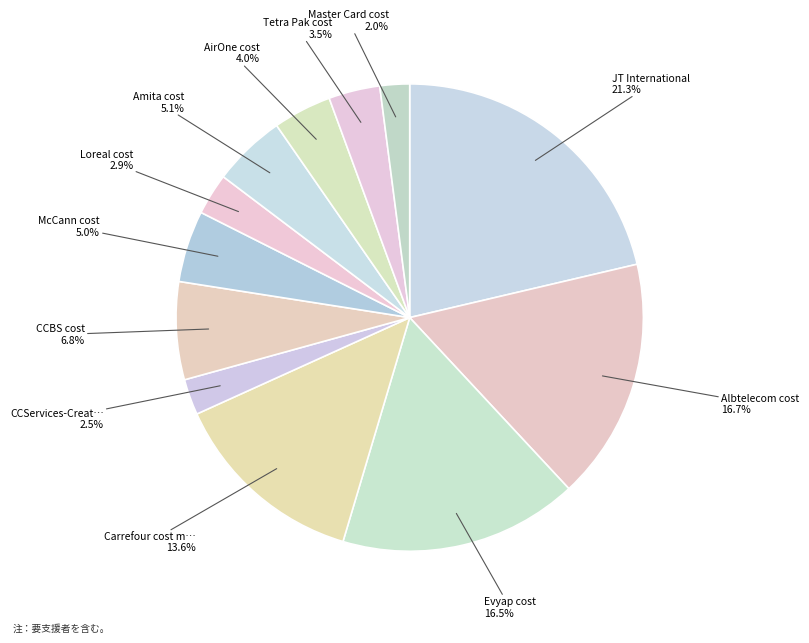

How many slices are in this pie chart?

12